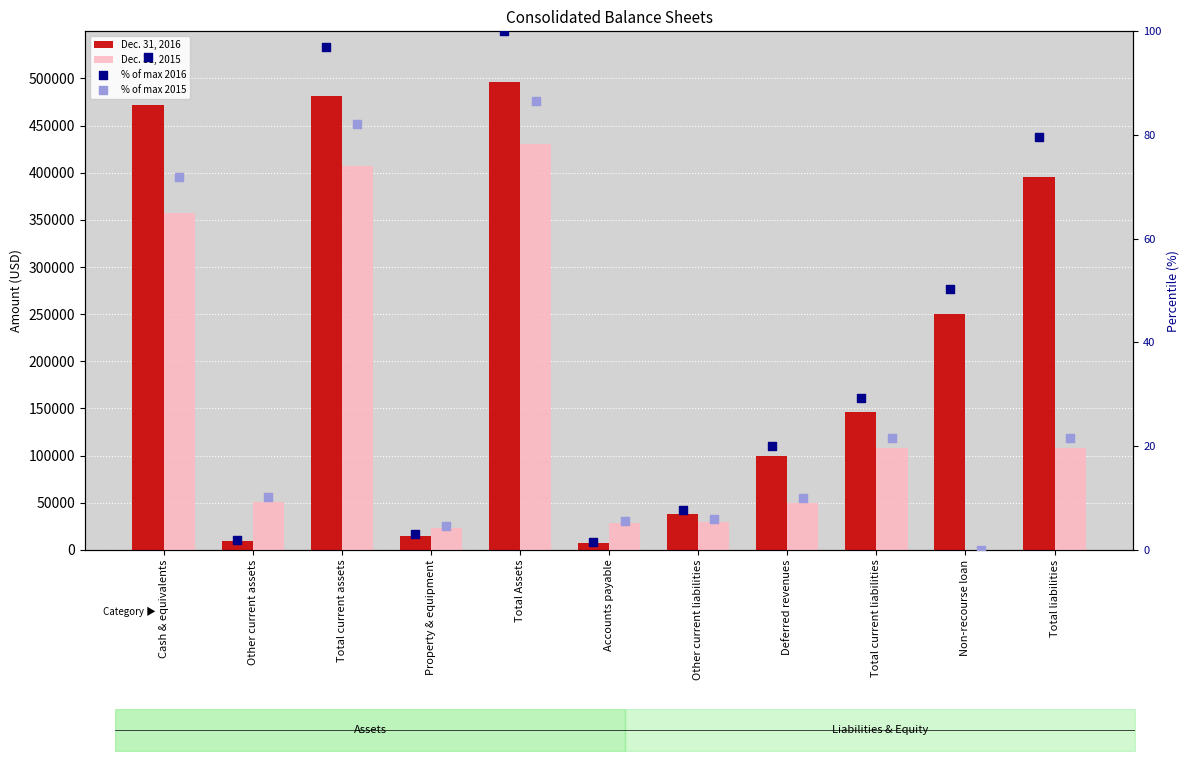

At how many categories does at least one series exceed 453185?

3